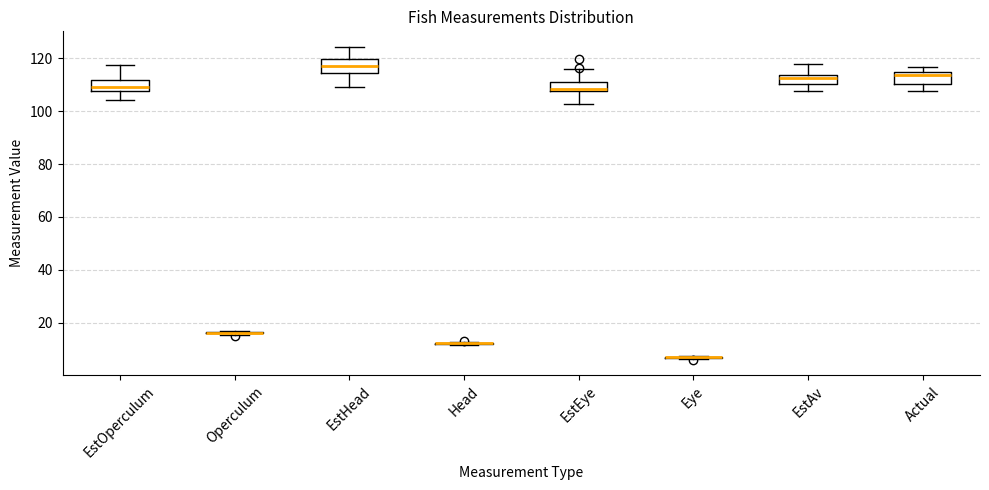

Reading left to right, transcribe this box plot: for each box, give where its median line is, the range the box spans, and where its two whiskers end, as read against the y-axis. The values are not printed on the chart, so give them approximately, as read against the axis.

EstOperculum: median 108 (just above the box's lower edge), box 108 to 112, whiskers 104 to 118
Operculum: box collapsed to a line at 16, whiskers 16 to 16
EstHead: median 116, box 114 to 120, whiskers 110 to 124
Head: box collapsed to a line at 12, whiskers 12 to 12
EstEye: median 108 (just above the box's lower edge), box 108 to 110, whiskers 102 to 116
Eye: box collapsed to a line at 6, whiskers 6 to 8
EstAv: median 112, box 110 to 114, whiskers 108 to 118
Actual: median 114 (just below the box's upper edge), box 110 to 114, whiskers 108 to 116